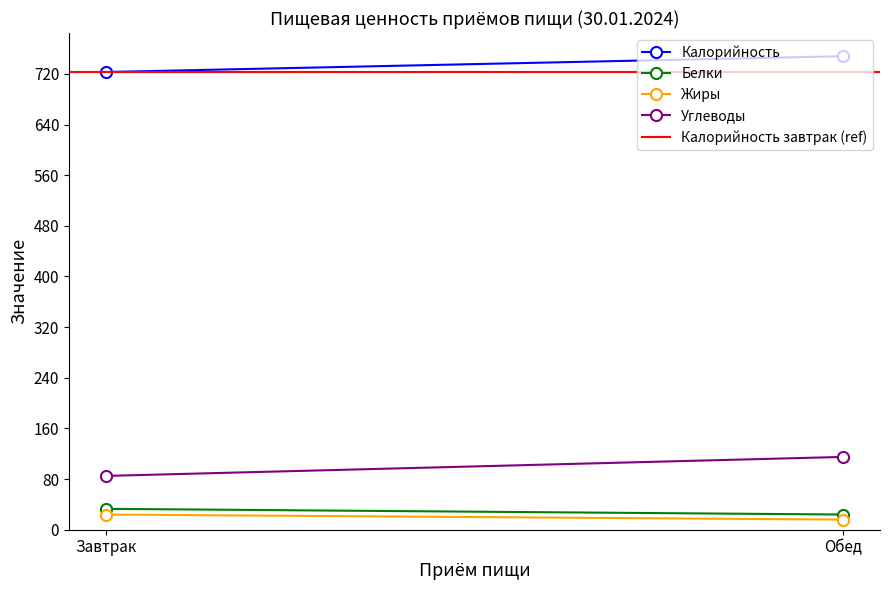

What is the total value across all series at Обед?

1626